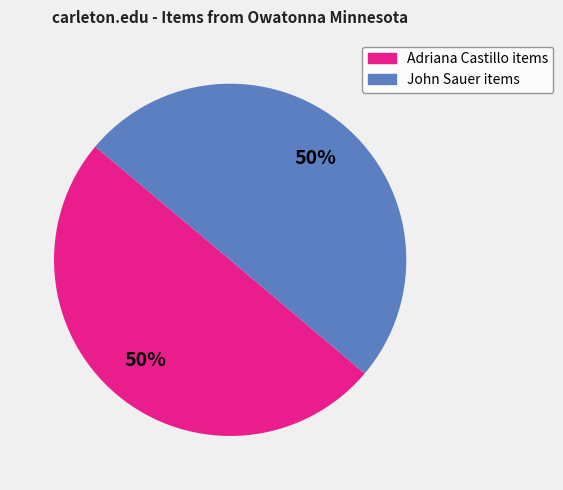

Is there any slice that represents more than half of the pie?

No